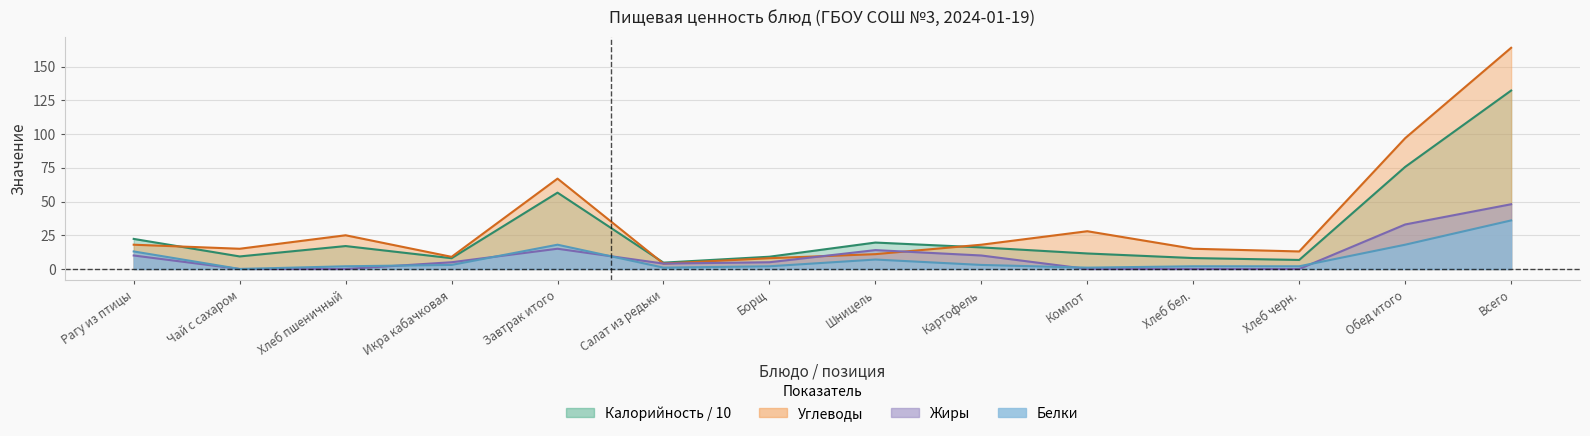

At Чай с сахаром, list the series in order from largest to smallest.

Carbs, Calories, Proteins, Fats